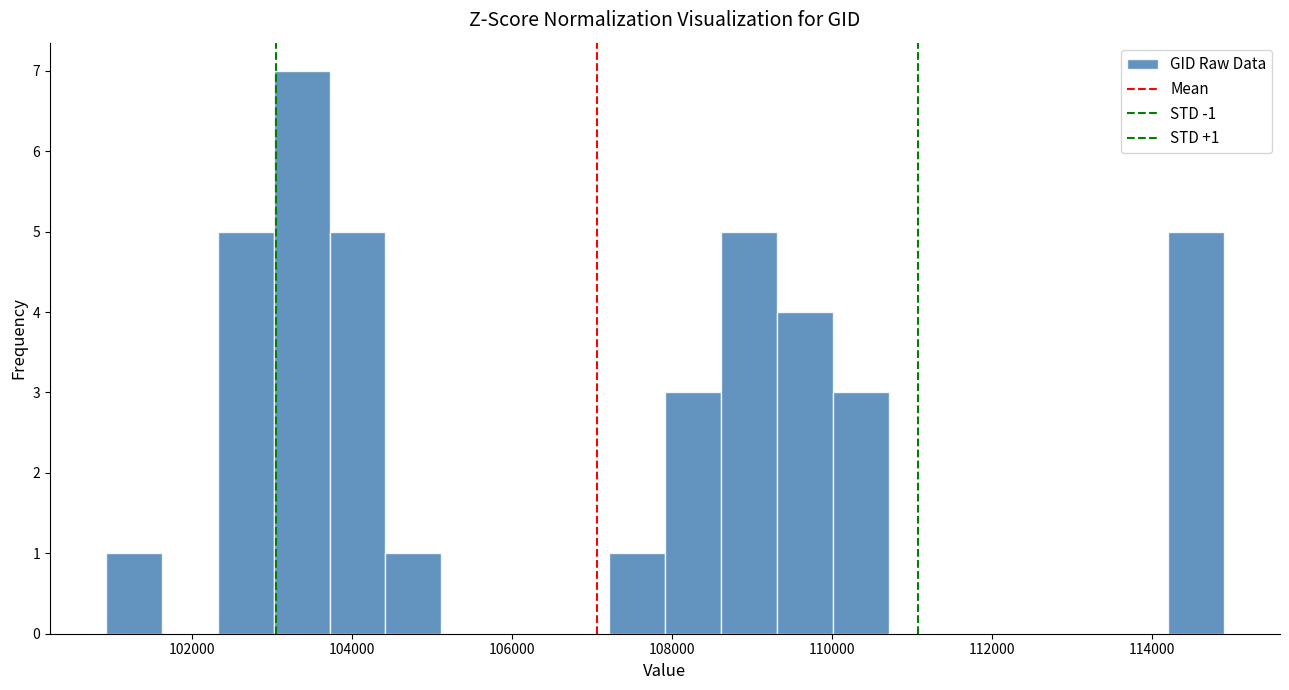

Around what value on the x-axis is the tallest bar? Give the approximate position of its centre, as read against the axis.

103400